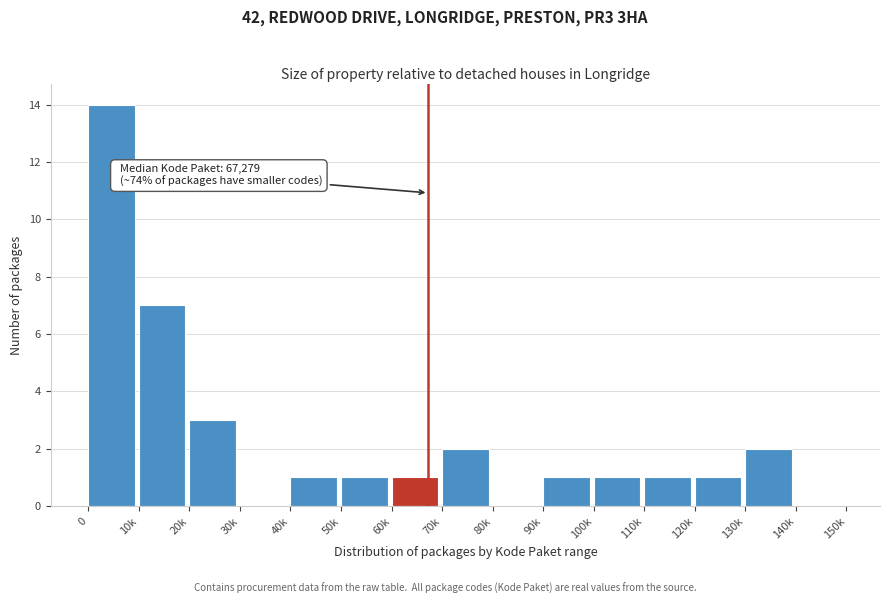

Reading left to right, what are all the values shown in this chart?

0=14	10k=7	20k=3	30k=0	40k=1	50k=1	60k=1	70k=2	80k=0	90k=1	100k=1	110k=1	120k=1	130k=2	140k=0